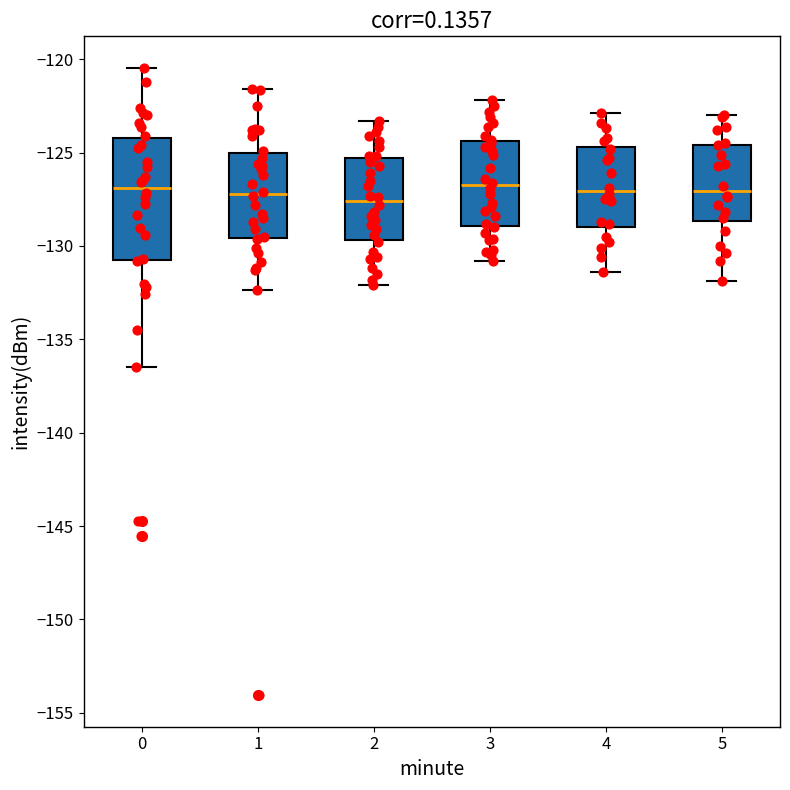

Reading left to right, read every box against the y-axis: the position of its median line, the range the box covers, and the ends of its whiskers. The values are not printed on the chart, so give them approximately, as read against the axis.

0: median -127.0, box -131.0 to -124.0, whiskers -136.5 to -120.5
1: median -127.0, box -129.5 to -125.0, whiskers -132.5 to -121.5
2: median -127.5, box -129.5 to -125.5, whiskers -132.0 to -123.5
3: median -126.5, box -129.0 to -124.5, whiskers -131.0 to -122.0
4: median -127.0, box -129.0 to -124.5, whiskers -131.5 to -123.0
5: median -127.0, box -128.5 to -124.5, whiskers -132.0 to -123.0